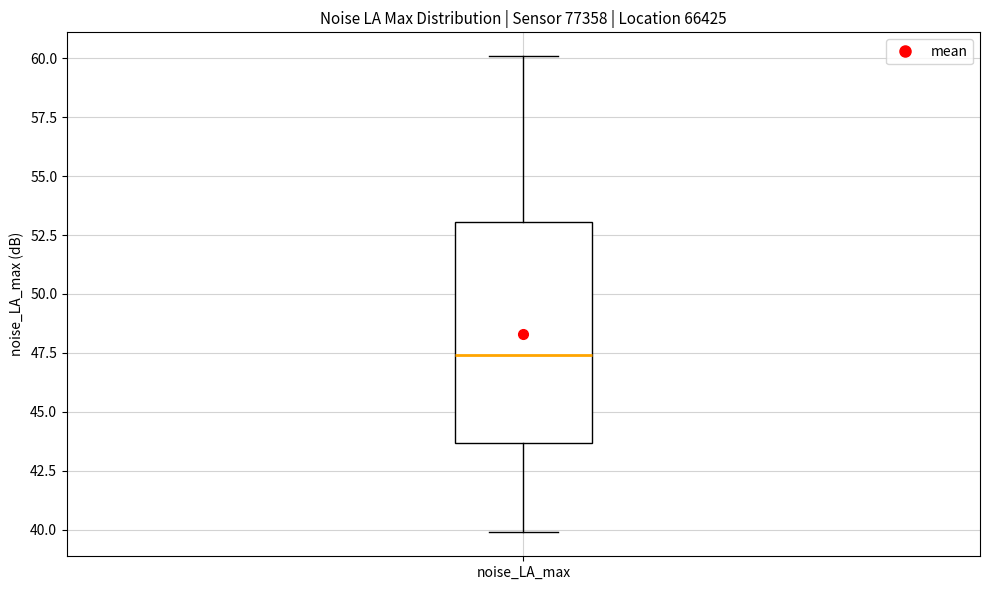

Where does the median line of the box for noise_LA_max sit on the y-axis? The values are not printed on the chart, so give them approximately, as read against the axis.

47.5